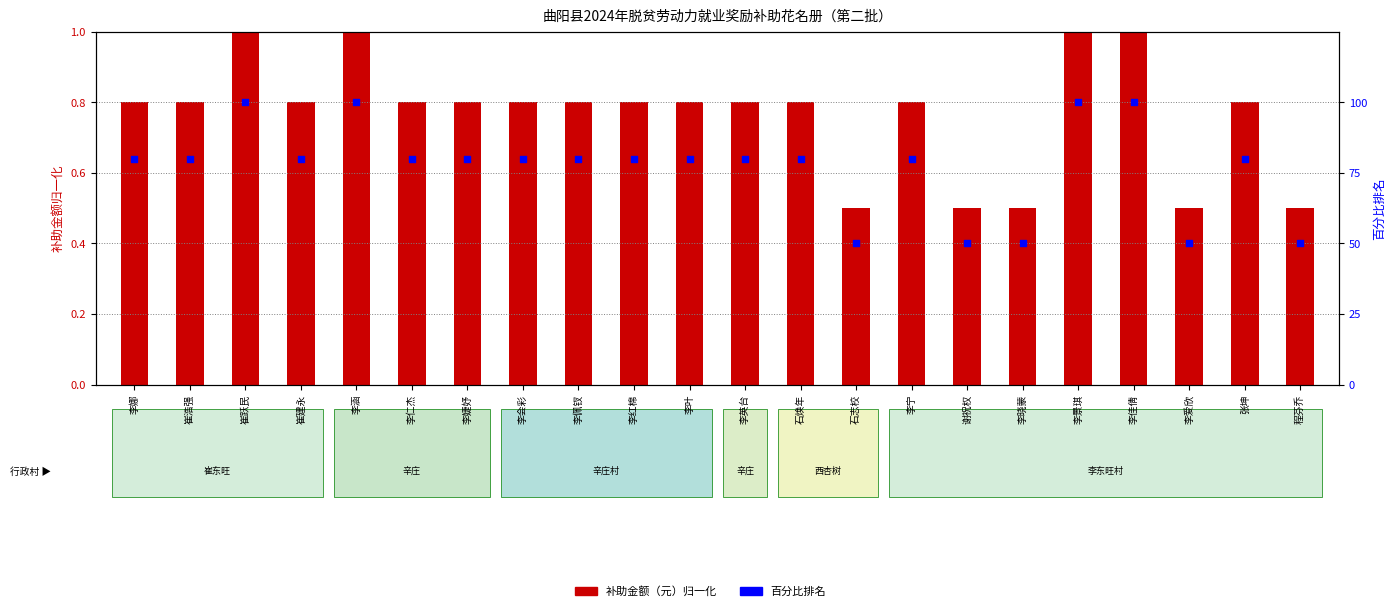

What is the total value across all series at 崔浩强?

80.8